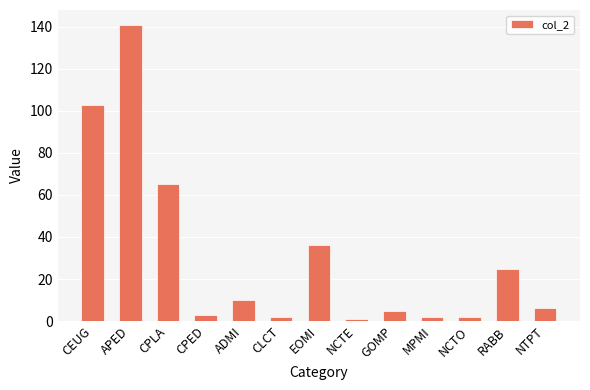

Is it true that the value at NTPT is 6?

True